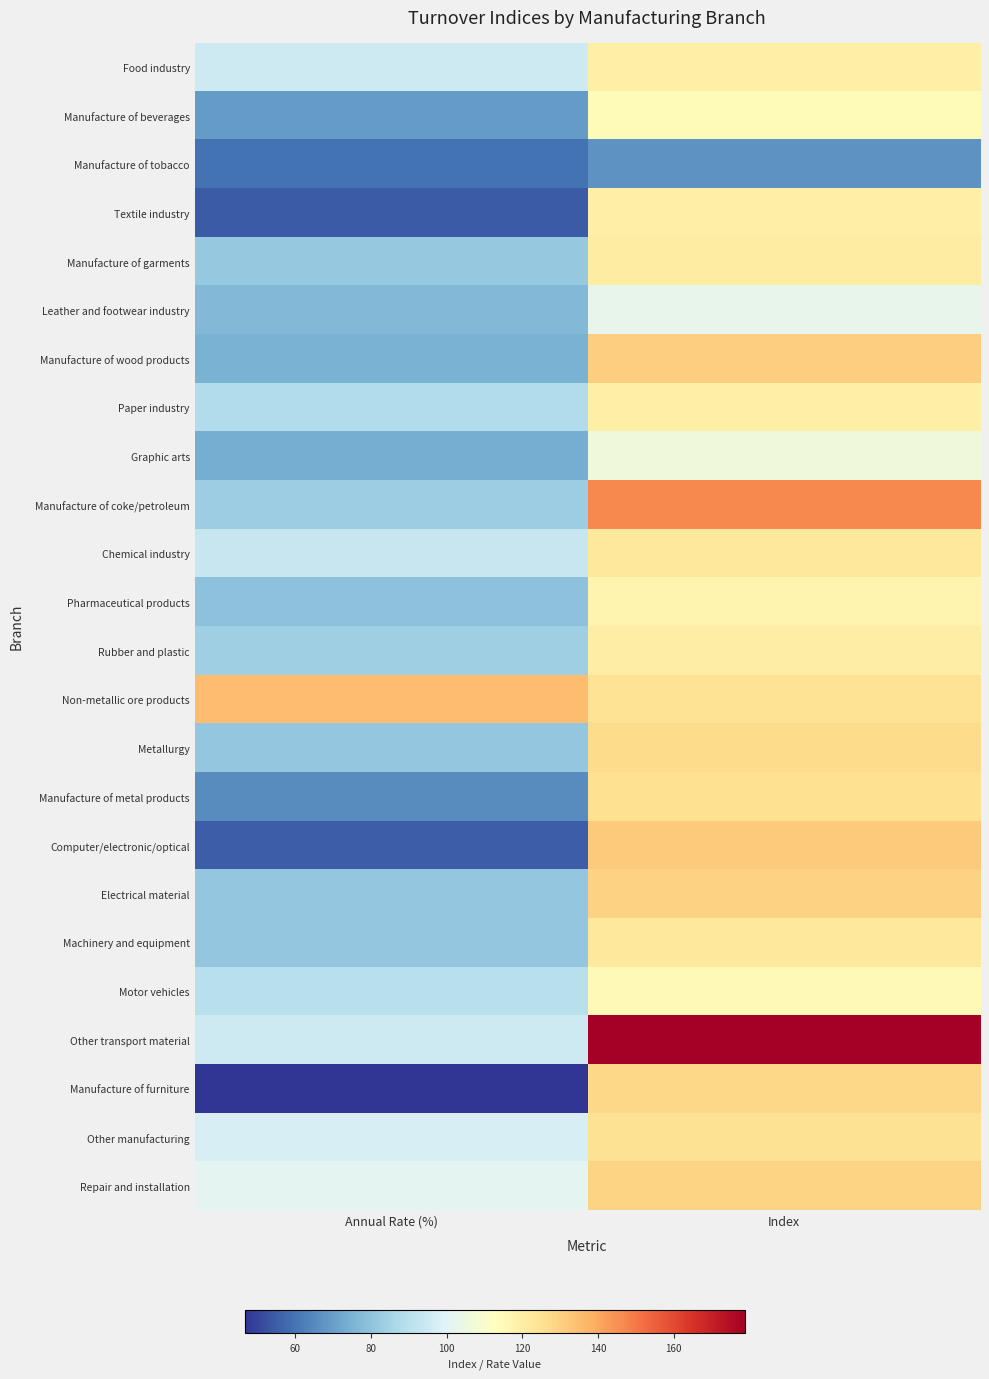

Reading left to right, transcribe all the data shown in this chart.

Food industry: Annual Rate (%)=95.0	Index=119.2
Manufacture of beverages: Annual Rate (%)=69.2	Index=114.8
Manufacture of tobacco: Annual Rate (%)=60.2	Index=67.0
Textile industry: Annual Rate (%)=55.0	Index=119.9
Manufacture of garments: Annual Rate (%)=81.7	Index=120.9
Leather and footwear industry: Annual Rate (%)=76.8	Index=102.5
Manufacture of wood products: Annual Rate (%)=74.9	Index=130.7
Paper industry: Annual Rate (%)=88.3	Index=119.2
Graphic arts: Annual Rate (%)=73.8	Index=106.1
Manufacture of coke/petroleum: Annual Rate (%)=83.4	Index=146.5
Chemical industry: Annual Rate (%)=93.5	Index=122.1
Pharmaceutical products: Annual Rate (%)=79.3	Index=117.0
Rubber and plastic: Annual Rate (%)=83.6	Index=120.4
Non-metallic ore products: Annual Rate (%)=135.1	Index=124.4
Metallurgy: Annual Rate (%)=81.1	Index=127.1
Manufacture of metal products: Annual Rate (%)=65.4	Index=125.2
Computer/electronic/optical: Annual Rate (%)=55.3	Index=131.7
Electrical material: Annual Rate (%)=80.9	Index=129.3
Machinery and equipment: Annual Rate (%)=81.0	Index=122.4
Motor vehicles: Annual Rate (%)=89.9	Index=114.9
Other transport material: Annual Rate (%)=94.8	Index=178.8
Manufacture of furniture: Annual Rate (%)=46.8	Index=128.2
Other manufacturing: Annual Rate (%)=97.5	Index=125.0
Repair and installation: Annual Rate (%)=101.1	Index=128.9